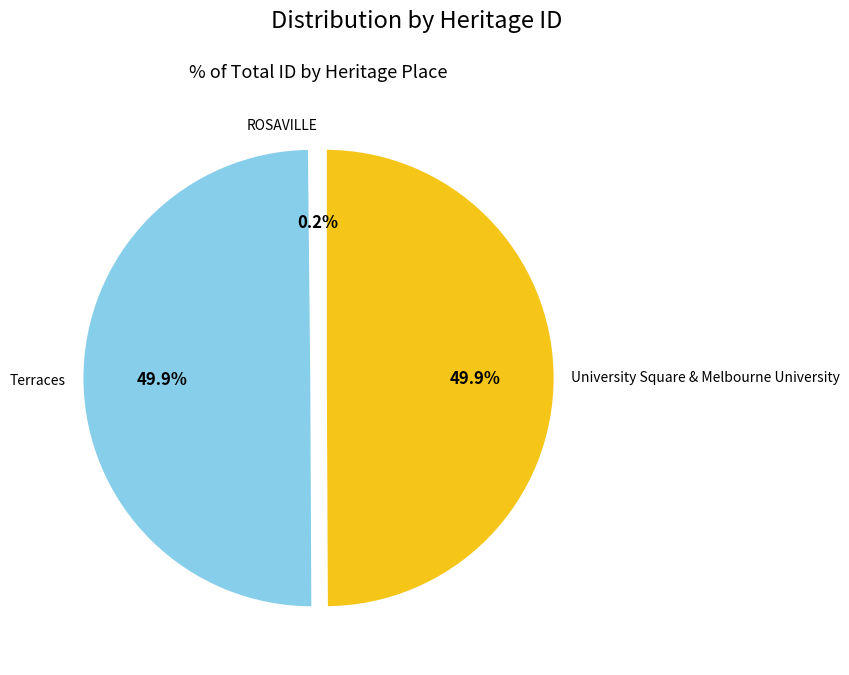

What percentage do Terraces and University Square & Melbourne University together represent?

99.8%